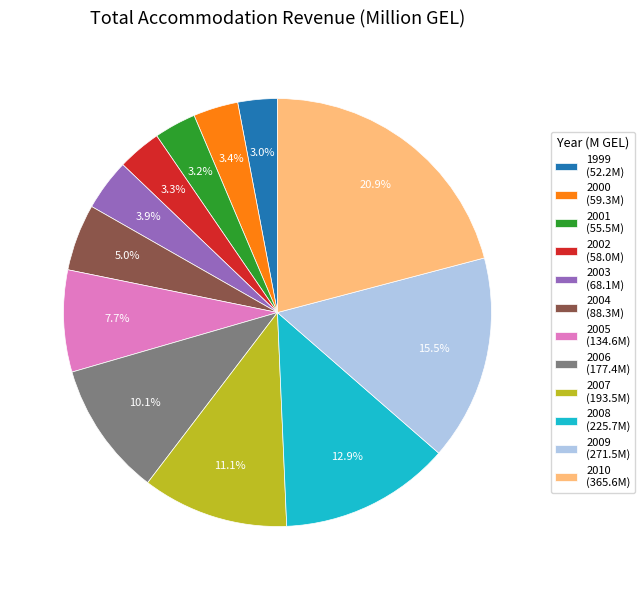

Combined, what portion of the pie is 2010 and 2005?

28.6%